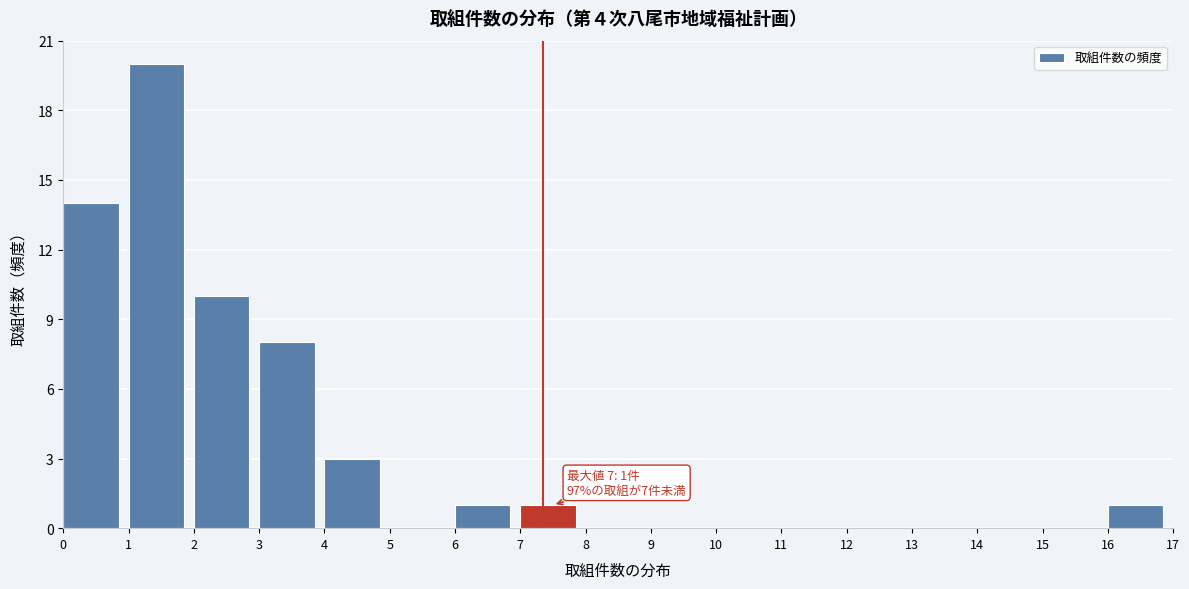

Which range on the x-axis has the tallest bar?

1 to 2